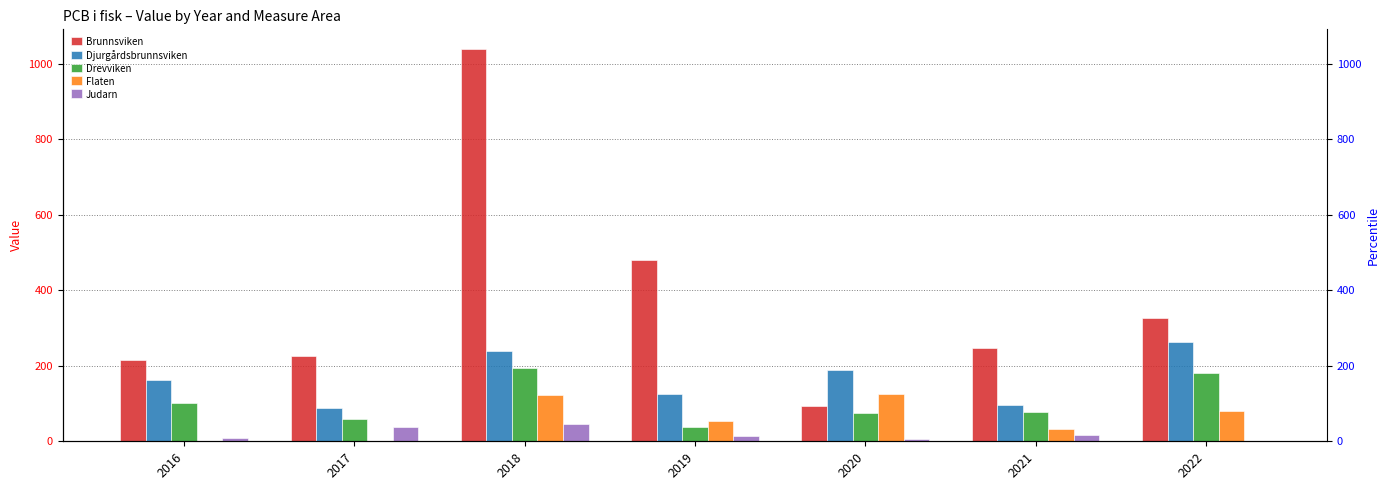

Where does the Drevviken series first go above 78?

2016